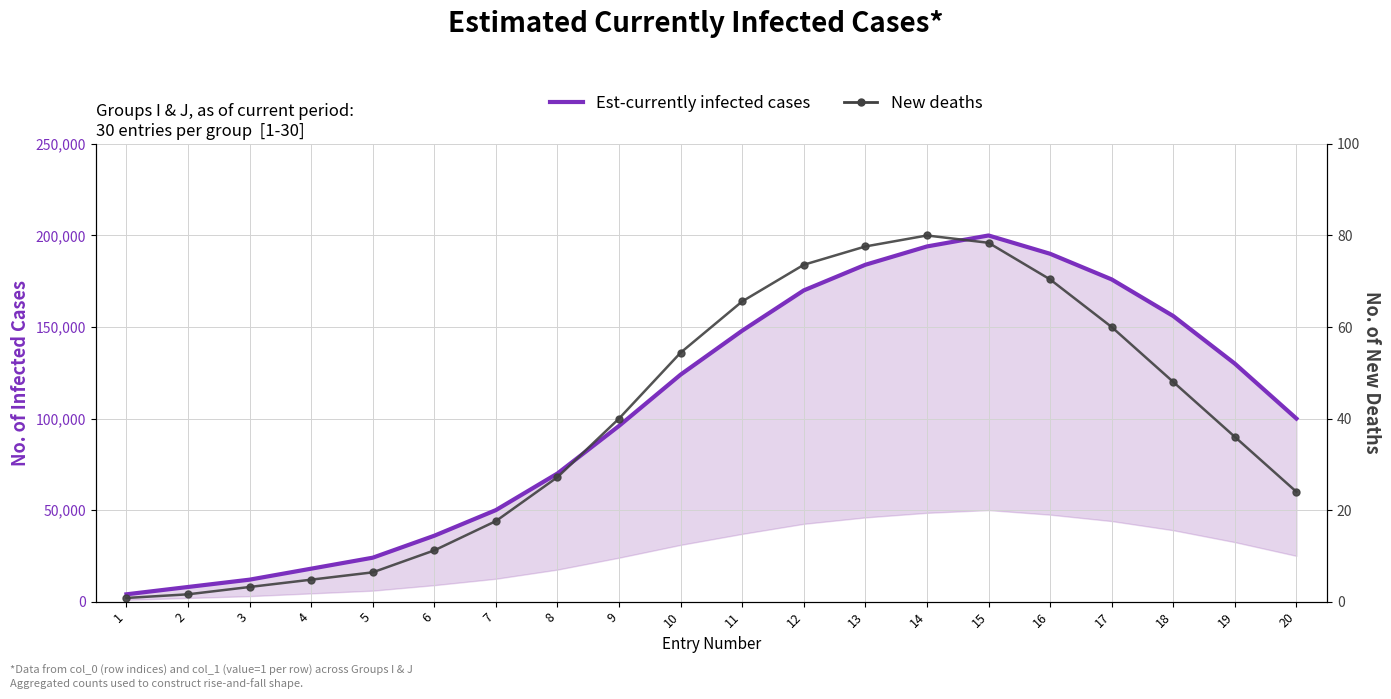

True or false: Est-currently infected cases and New deaths cross at least once.

False